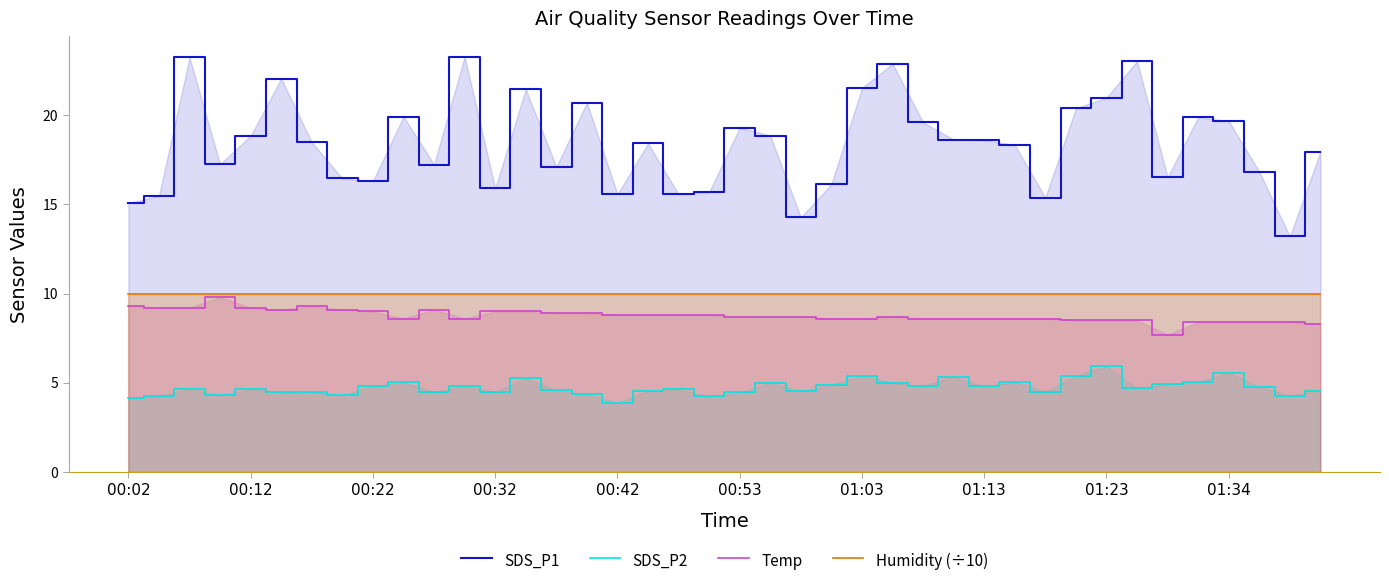

How many categories are shown in the chart?

40